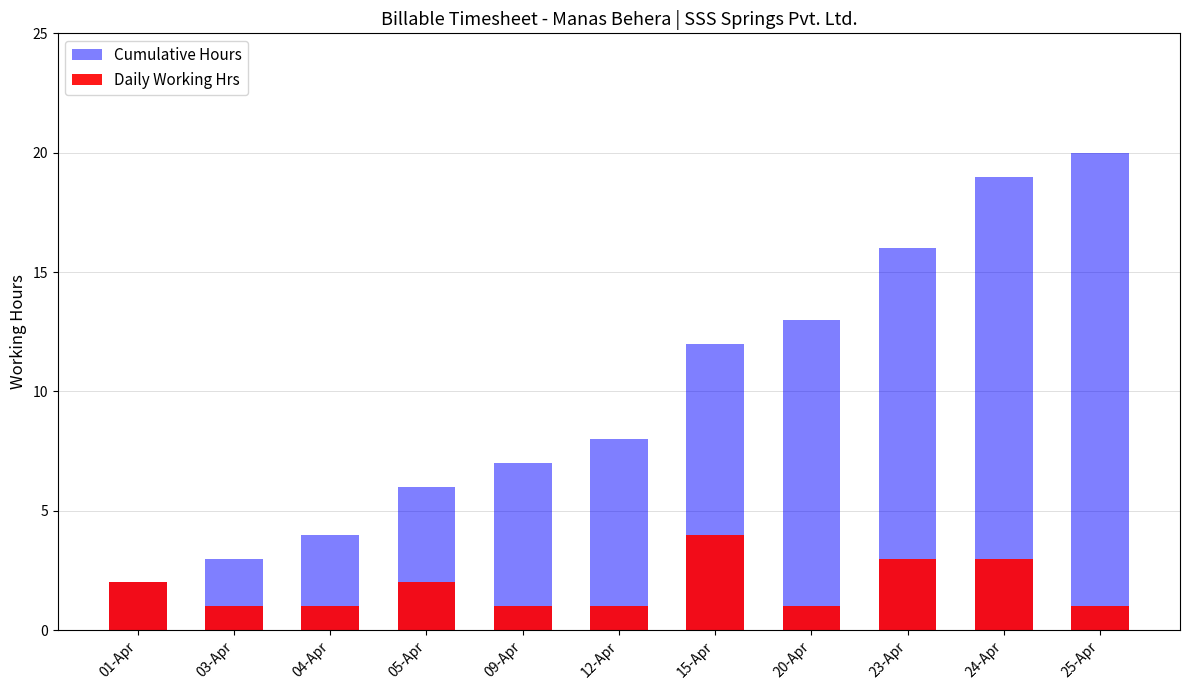

What is the minimum value for Daily Working Hrs?

1